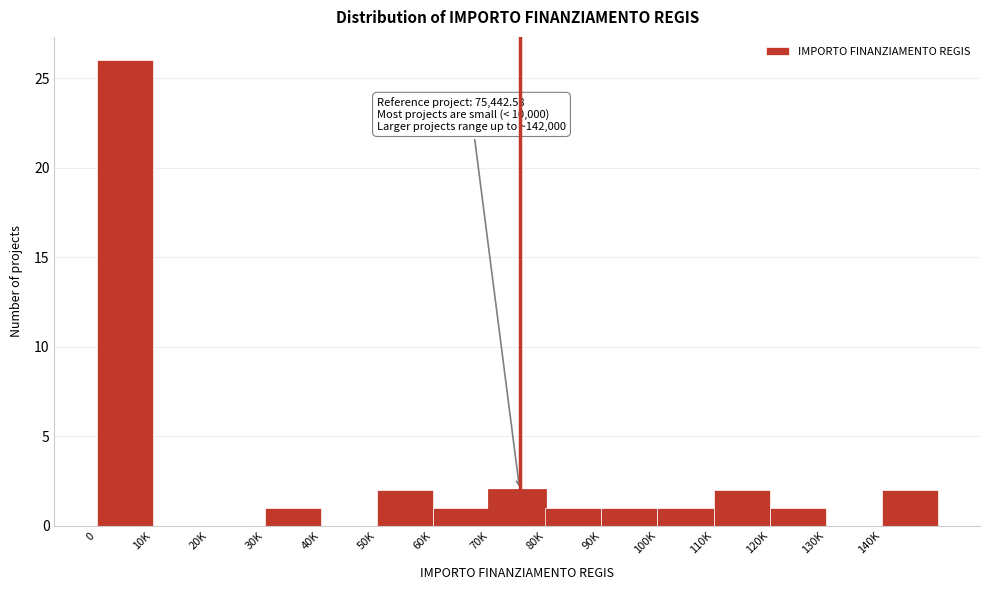

Reading left to right, extract all data points from this chart.

0=26	10K=0	20K=0	30K=1	40K=0	50K=2	60K=1	70K=2	80K=1	90K=1	100K=1	110K=2	120K=1	130K=0	140K=2